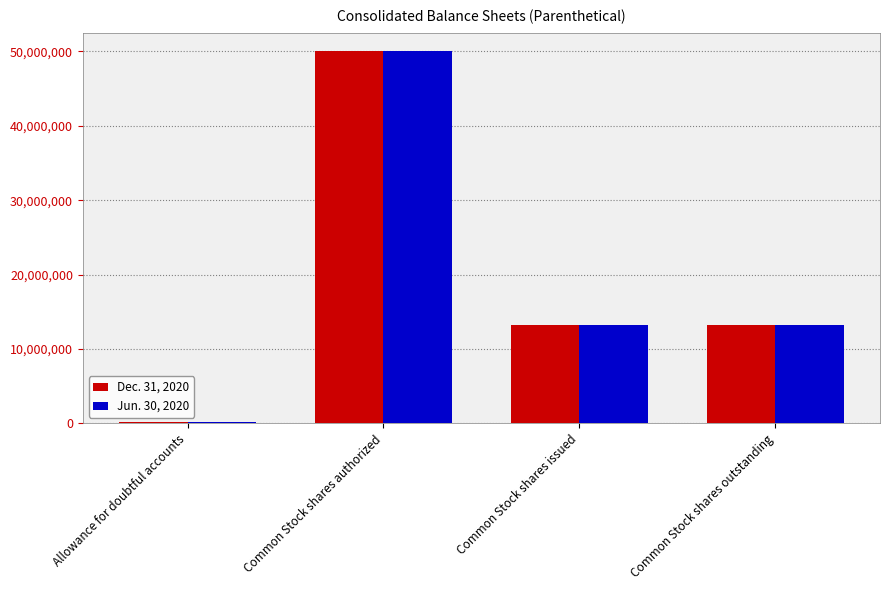

At which label does Jun. 30, 2020 reach its peak?

Common Stock shares authorized